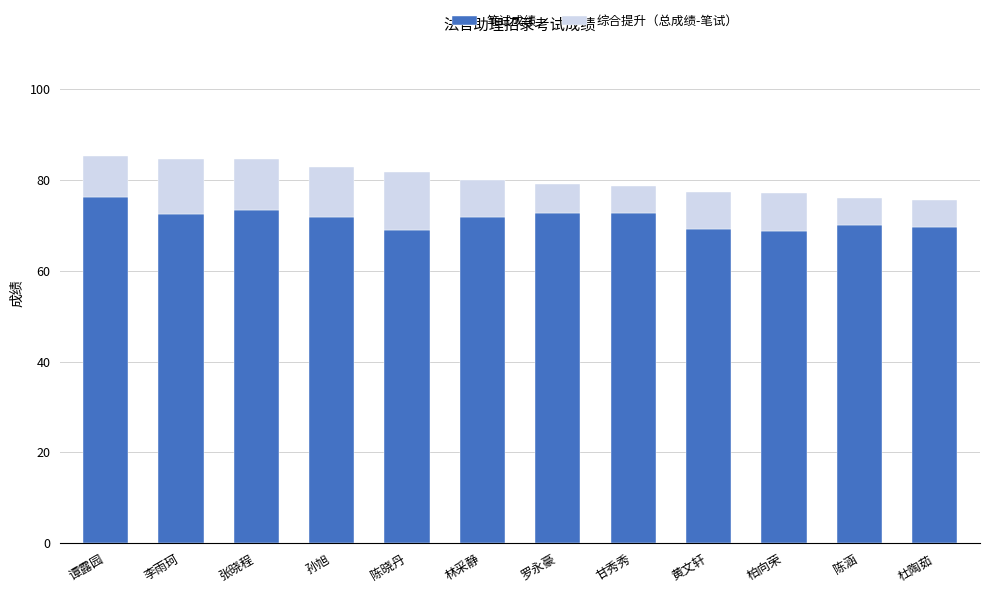

What is the difference between the maximum and second lowest values in the 笔试成绩 series?

7.3